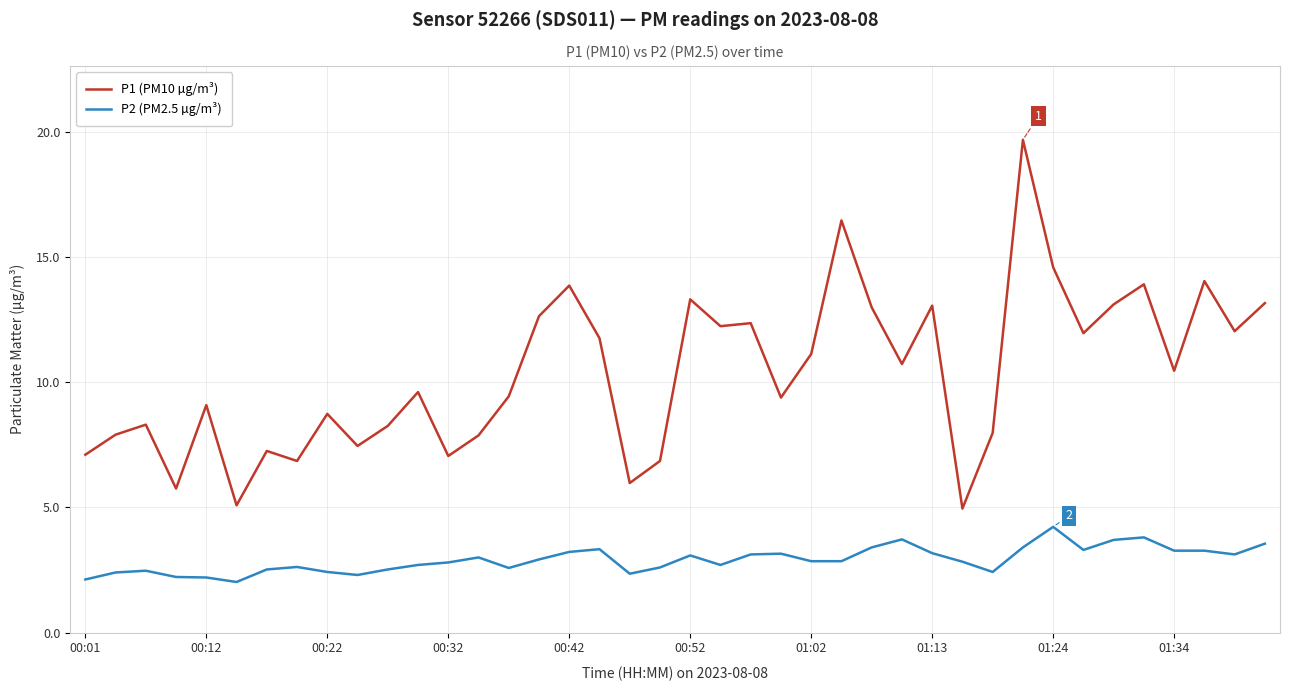

What is the smallest value displayed?

2.0